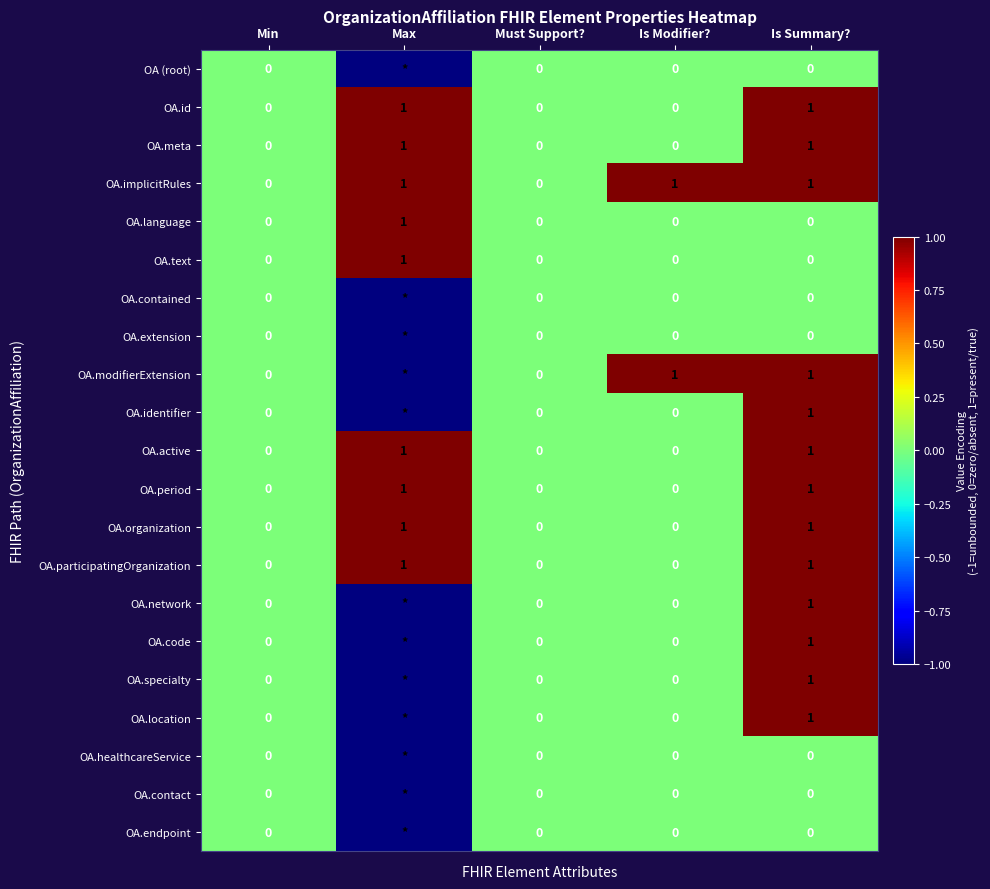

True or false: OA.text has a value of 1 at Max.

True